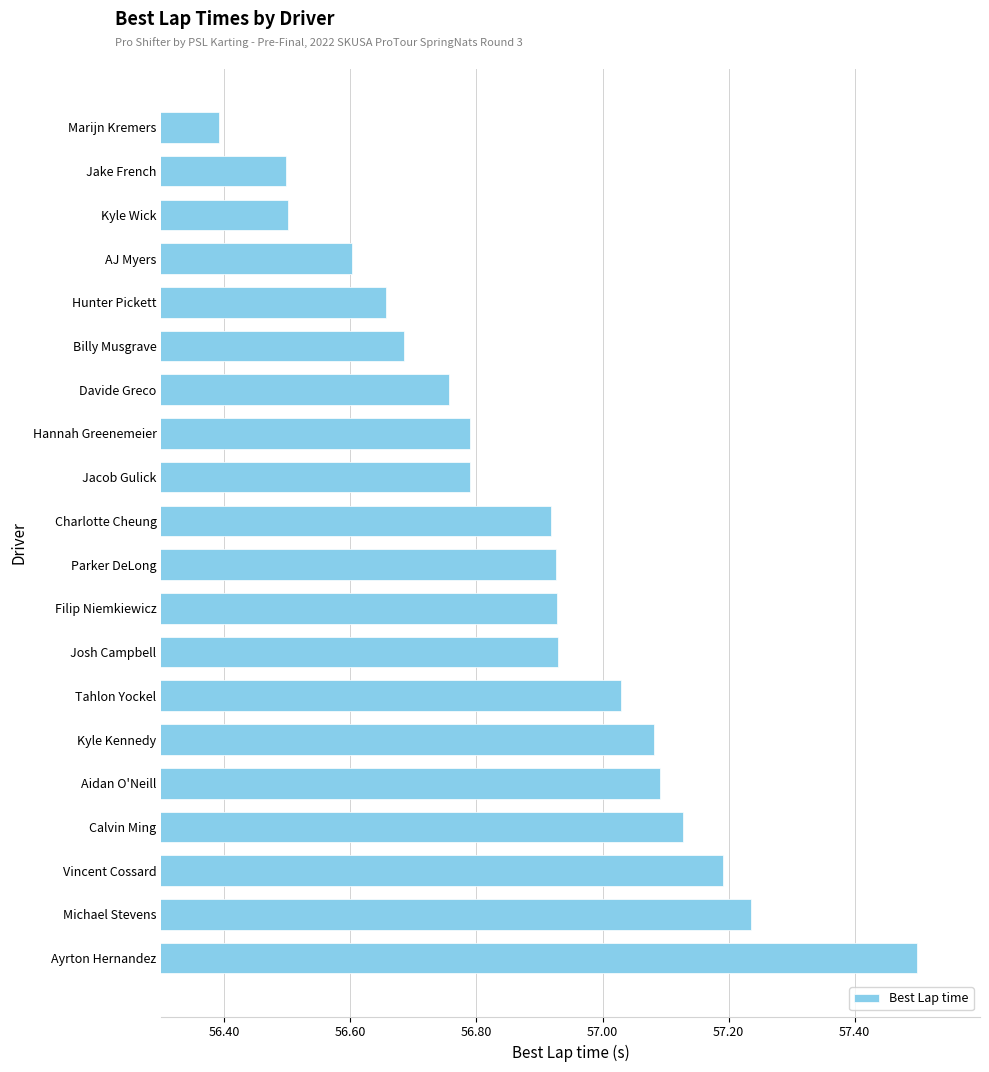

What is the sum of all values?

1137.6